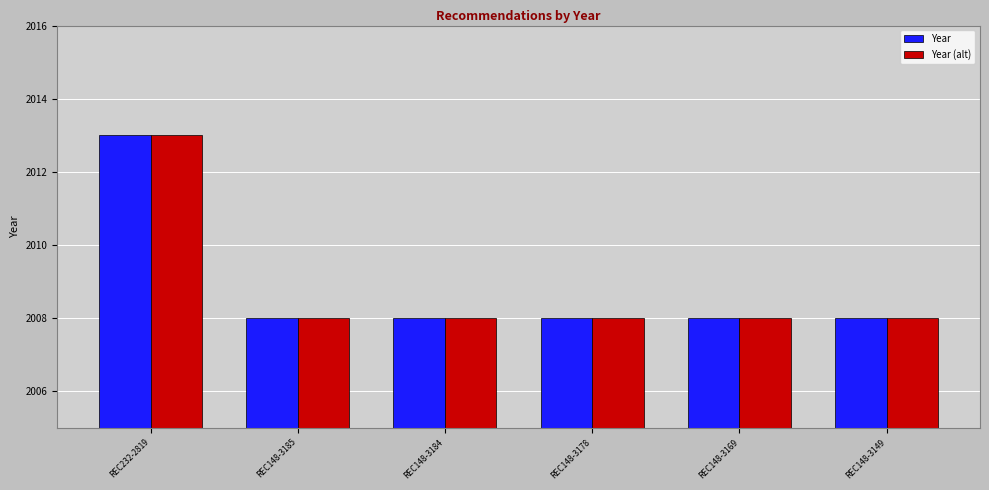

The value of Year (alt) at REC148-3149 is 3320. True or false?

False